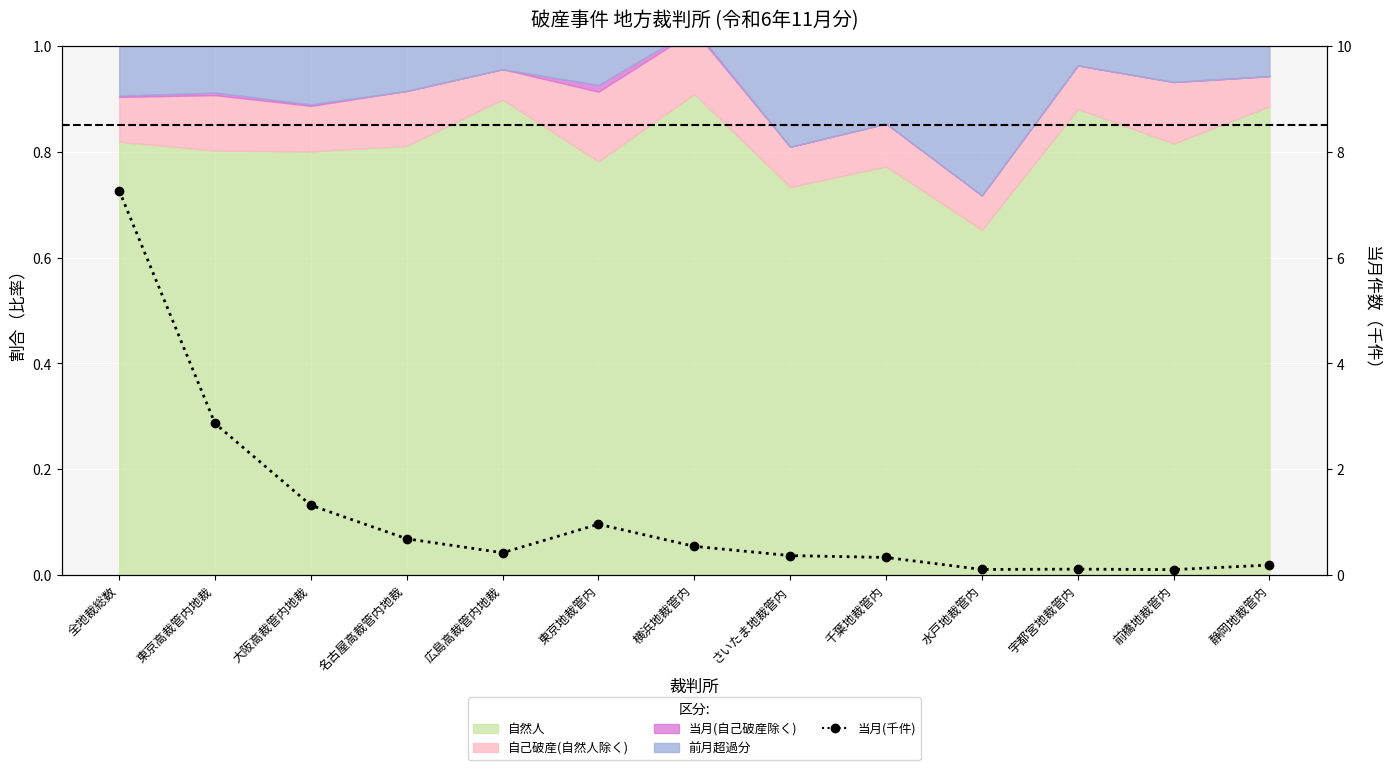

What is the ratio of the value at 千葉地裁管内 to the value at 東京高裁管内地裁?

0.1